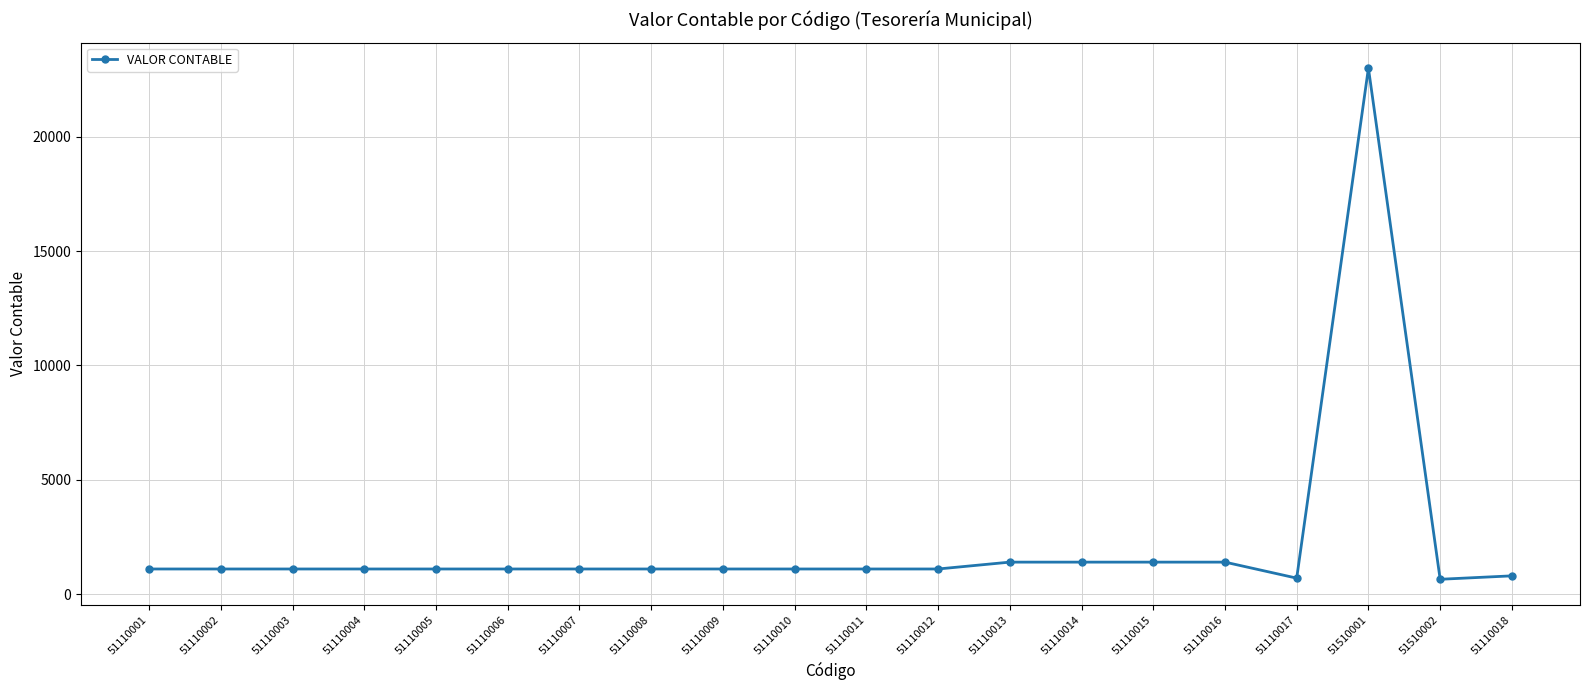

What is the value of the 20th point from the left?

800